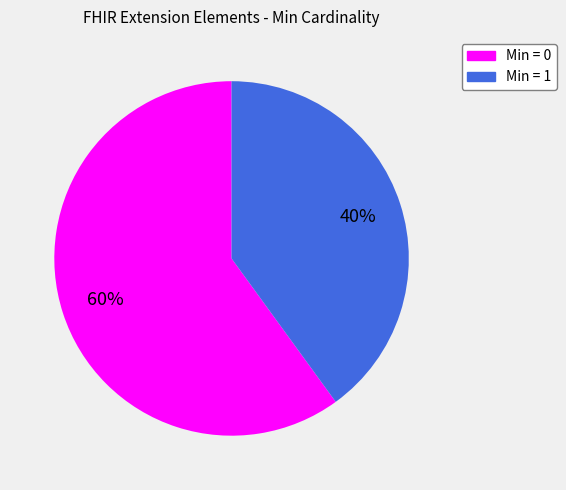

To the nearest percent, what is the difference between the largest and smallest slice percentages?

20%